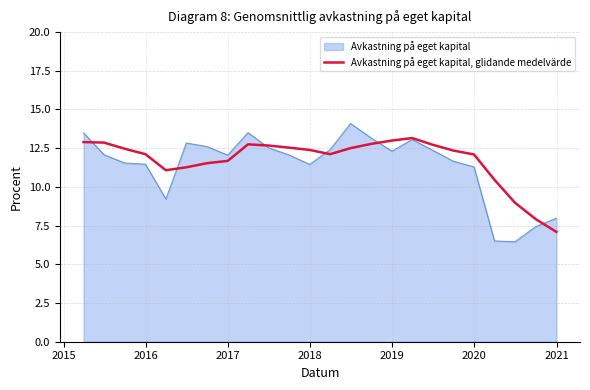

What is the maximum value shown in the chart?

14.1